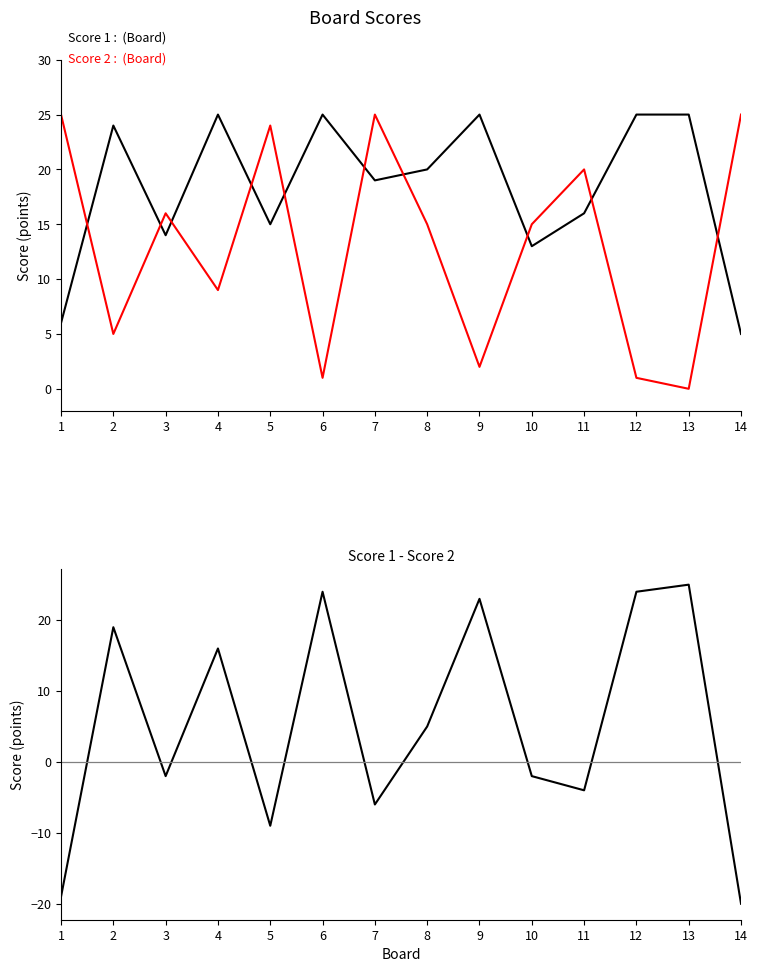

Does the chart display data point markers on the line(s)?

No